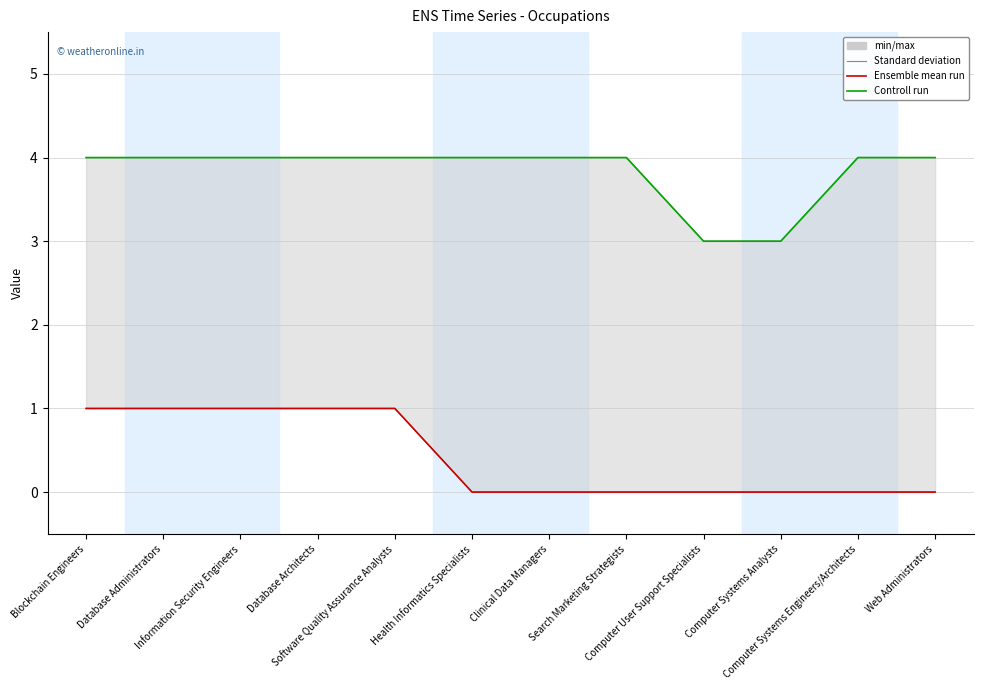

The value of Controll run at Computer Systems Engineers/Architects is 4. True or false?

True